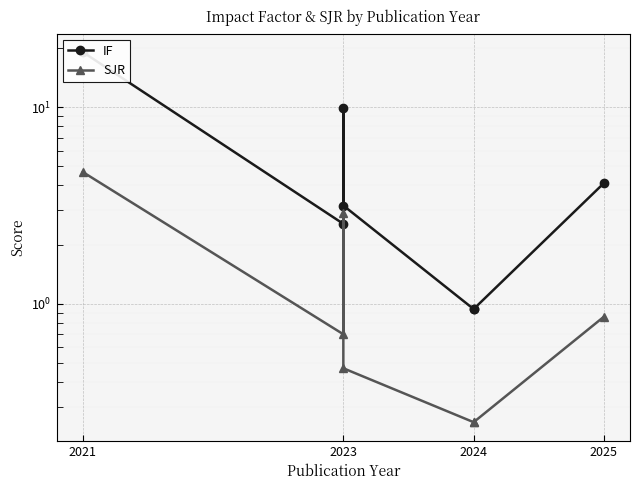

True or false: IF and SJR cross at least once.

False